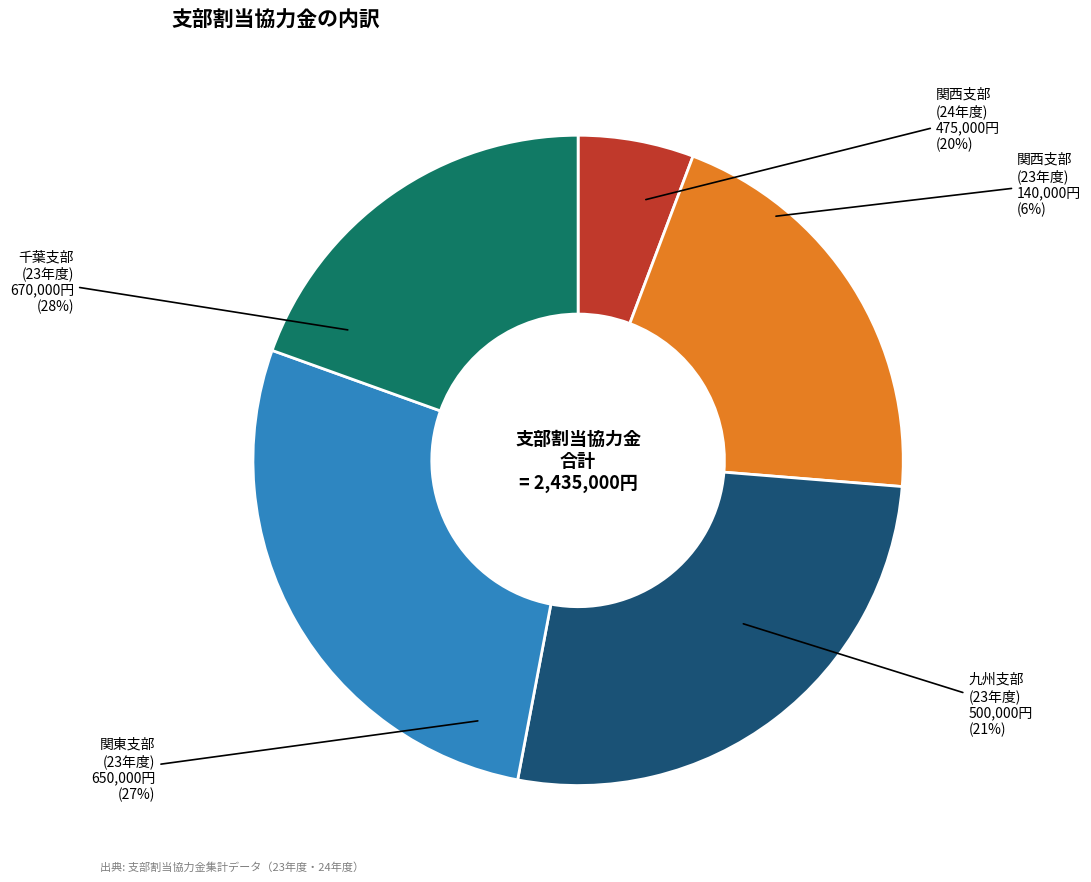

What percentage do 九州支部 and 千葉支部 together represent?

48.0%